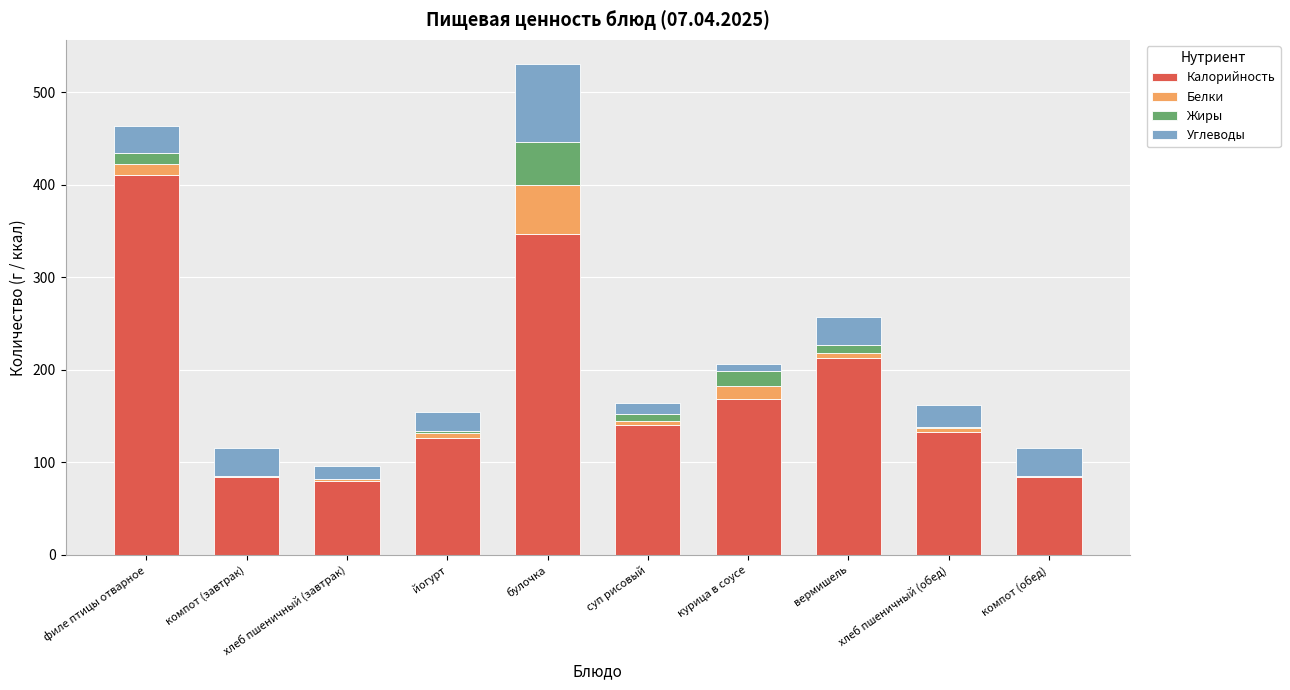

Count the number of data series in this chart.

4